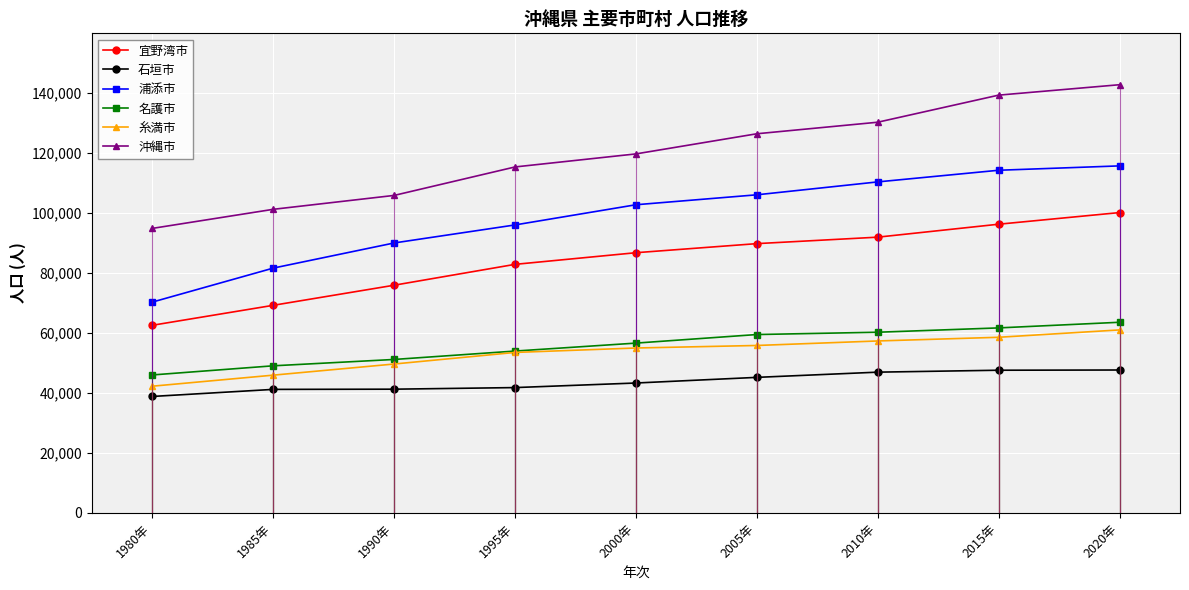

What is the value of the 宜野湾市 point at the 1st from the left?

62549